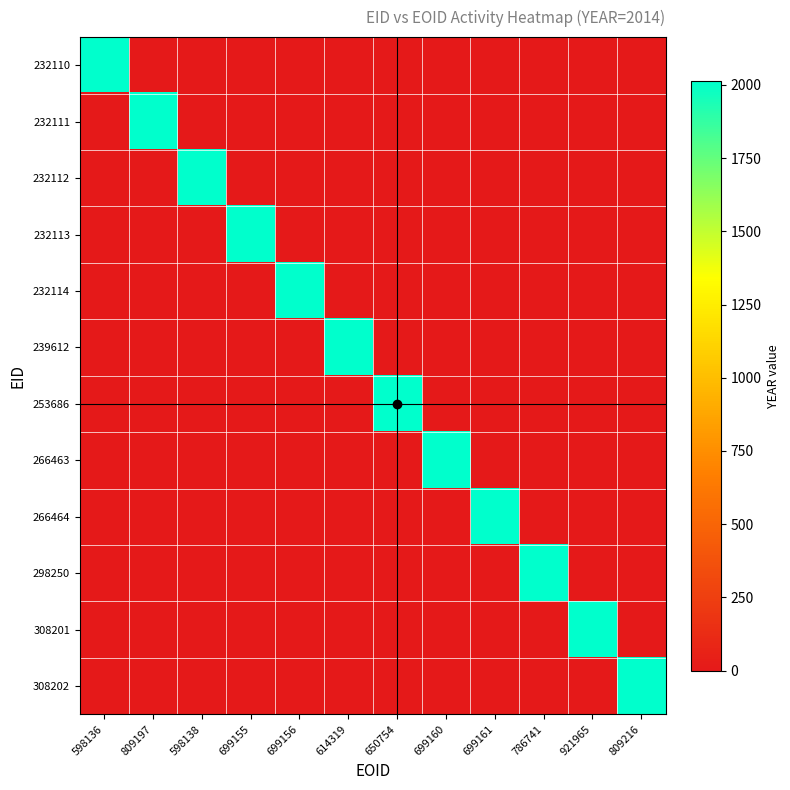

Which series has the largest total across all categories?

232110